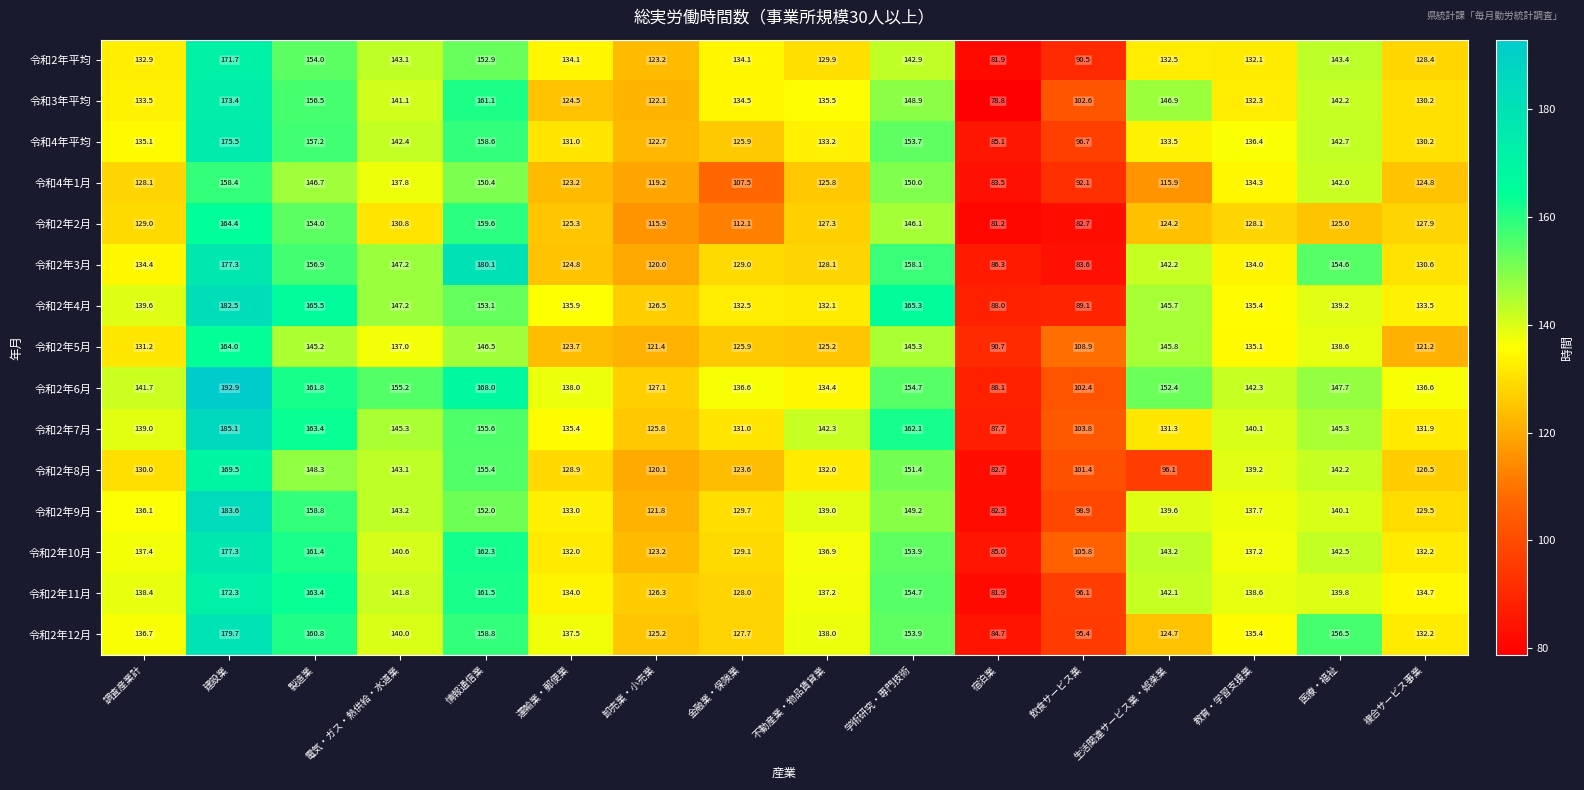

At how many categories does at least one series exceed 171?

2